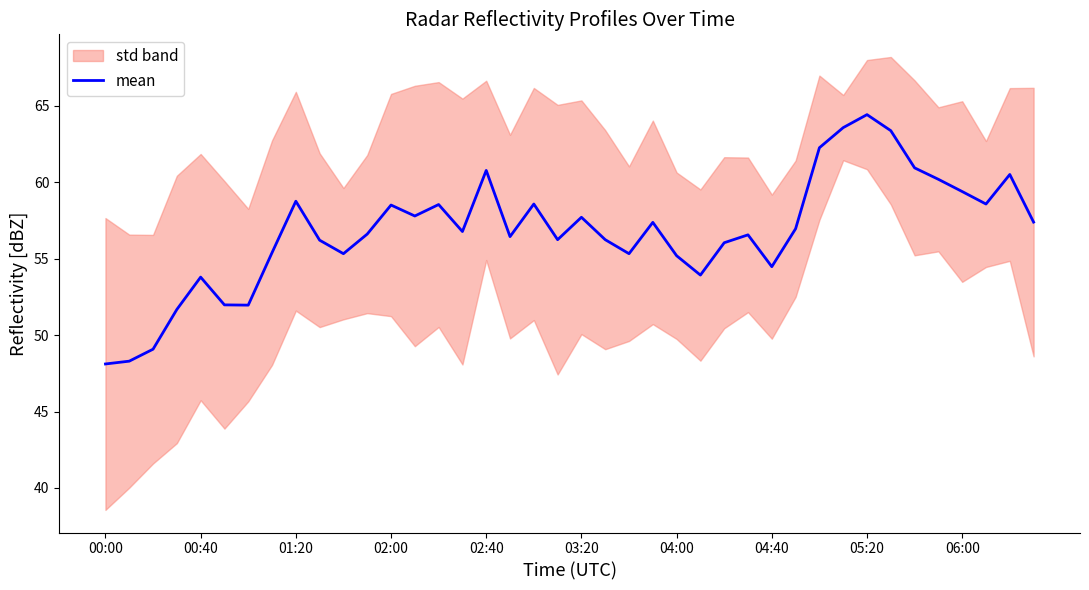

True or false: there are more than 1 points higher than both neighbors.

True